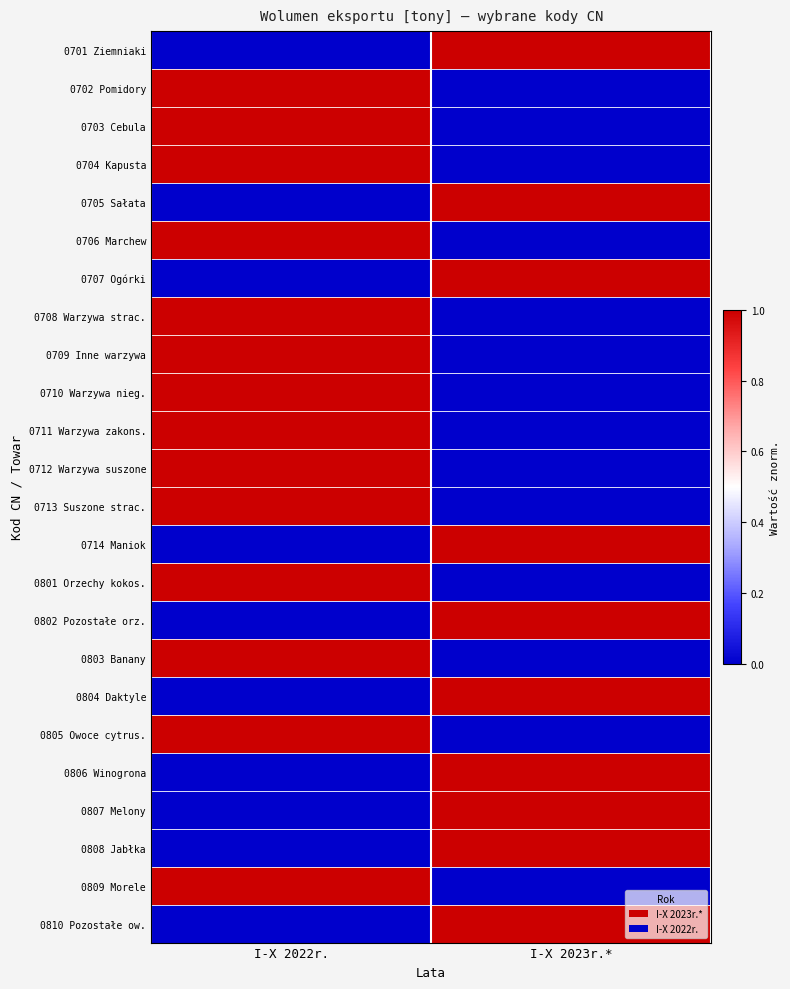

Reading left to right, list all the values displayed in this chart.

0701 Ziemniaki: I-X 2022r.=0	I-X 2023r.*=1
0702 Pomidory: I-X 2022r.=1	I-X 2023r.*=0
0703 Cebula: I-X 2022r.=1	I-X 2023r.*=0
0704 Kapusta: I-X 2022r.=1	I-X 2023r.*=0
0705 Sałata: I-X 2022r.=0	I-X 2023r.*=1
0706 Marchew: I-X 2022r.=1	I-X 2023r.*=0
0707 Ogórki: I-X 2022r.=0	I-X 2023r.*=1
0708 Warzywa strac.: I-X 2022r.=1	I-X 2023r.*=0
0709 Inne warzywa: I-X 2022r.=1	I-X 2023r.*=0
0710 Warzywa nieg.: I-X 2022r.=1	I-X 2023r.*=0
0711 Warzywa zakons.: I-X 2022r.=1	I-X 2023r.*=0
0712 Warzywa suszone: I-X 2022r.=1	I-X 2023r.*=0
0713 Suszone strac.: I-X 2022r.=1	I-X 2023r.*=0
0714 Maniok: I-X 2022r.=0	I-X 2023r.*=1
0801 Orzechy kokos.: I-X 2022r.=1	I-X 2023r.*=0
0802 Pozostałe orz.: I-X 2022r.=0	I-X 2023r.*=1
0803 Banany: I-X 2022r.=1	I-X 2023r.*=0
0804 Daktyle: I-X 2022r.=0	I-X 2023r.*=1
0805 Owoce cytrus.: I-X 2022r.=1	I-X 2023r.*=0
0806 Winogrona: I-X 2022r.=0	I-X 2023r.*=1
0807 Melony: I-X 2022r.=0	I-X 2023r.*=1
0808 Jabłka: I-X 2022r.=0	I-X 2023r.*=1
0809 Morele: I-X 2022r.=1	I-X 2023r.*=0
0810 Pozostałe ow.: I-X 2022r.=0	I-X 2023r.*=1